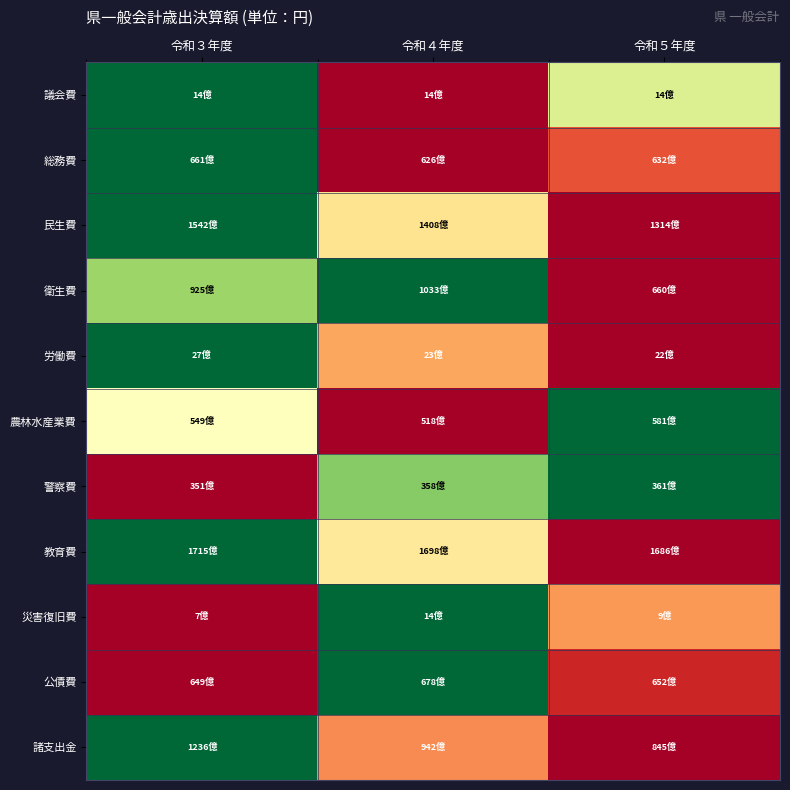

Which category has the highest value across all series?

令和３年度